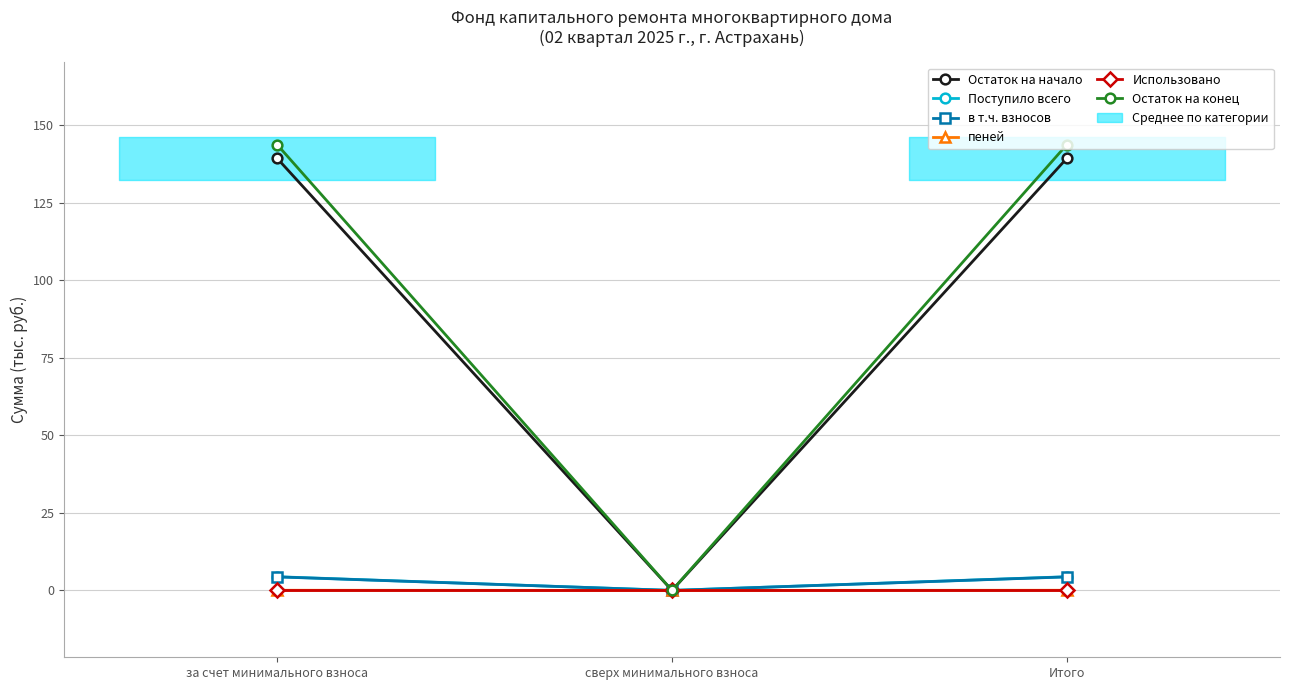

What are all the series names shown in the legend?

Остаток на начало, Поступило всего, в т.ч. взносов, пеней, Использовано, Остаток на конец